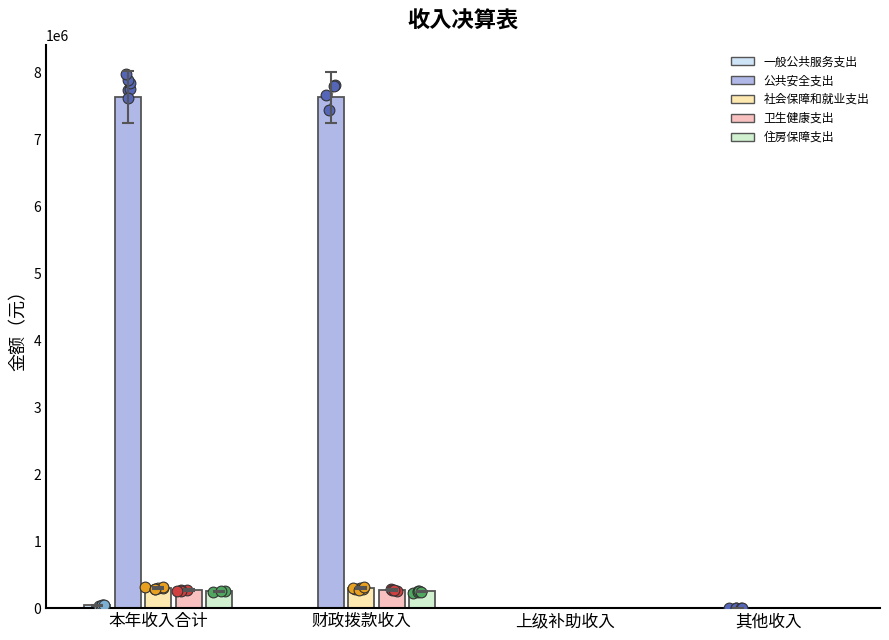

Which series has the largest Y range (max minus min)?

公共安全支出